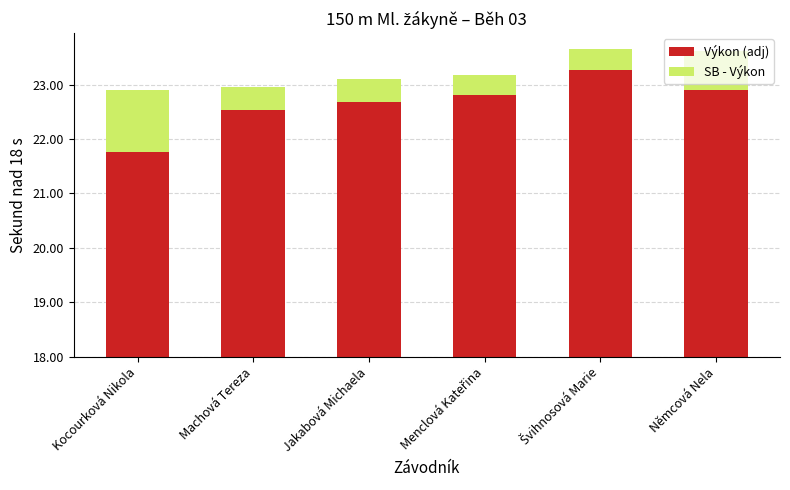

What are all the series names shown in the legend?

Výkon (adj), SB - Výkon